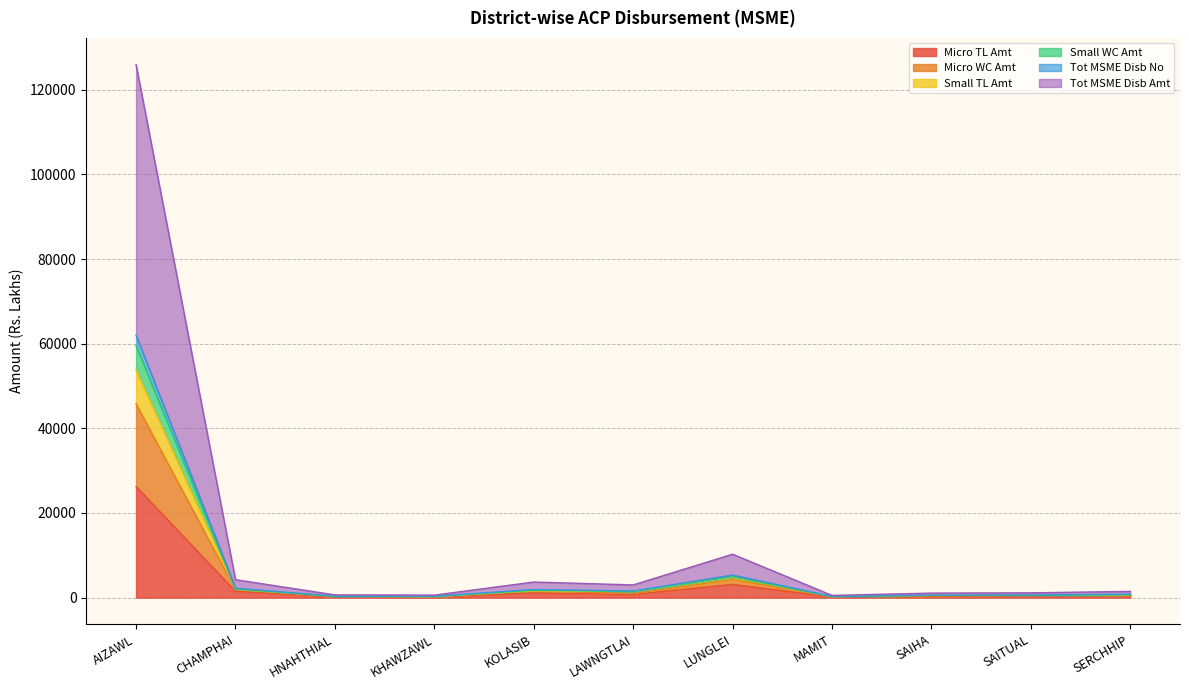

At how many categories does at least one series exceed 11136?

1